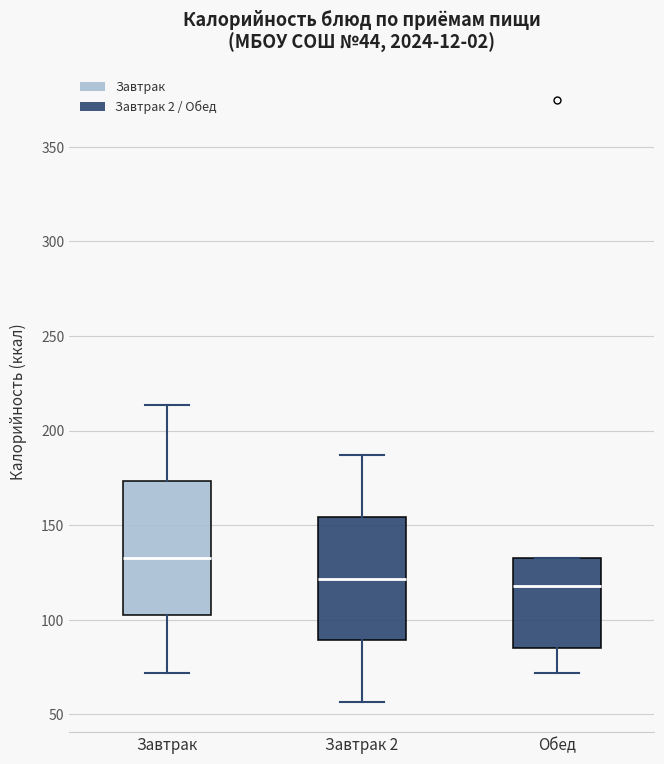

Where does the median line of the box for Обед sit on the y-axis? The values are not printed on the chart, so give them approximately, as read against the axis.

120